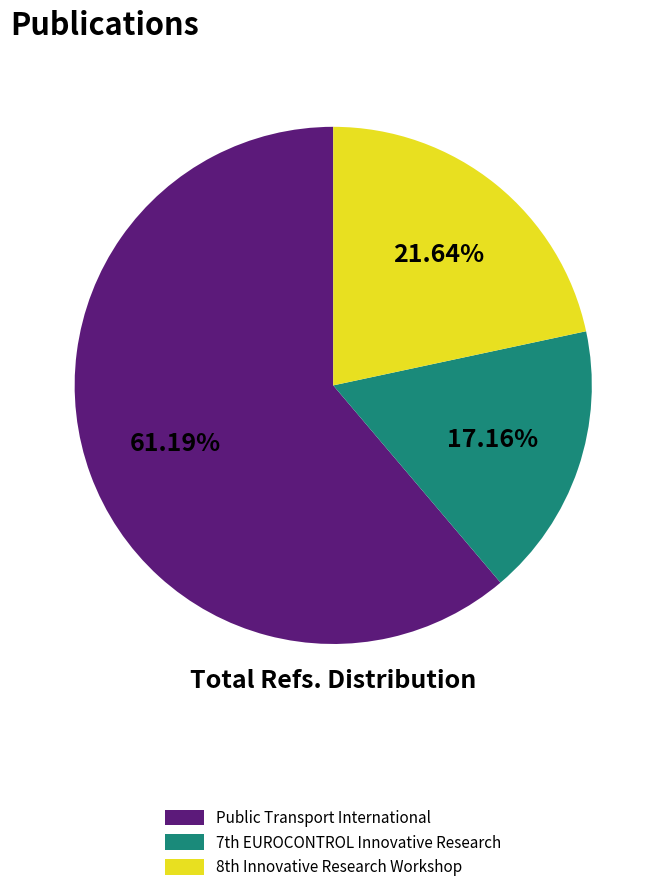

How many slices are in this pie chart?

3